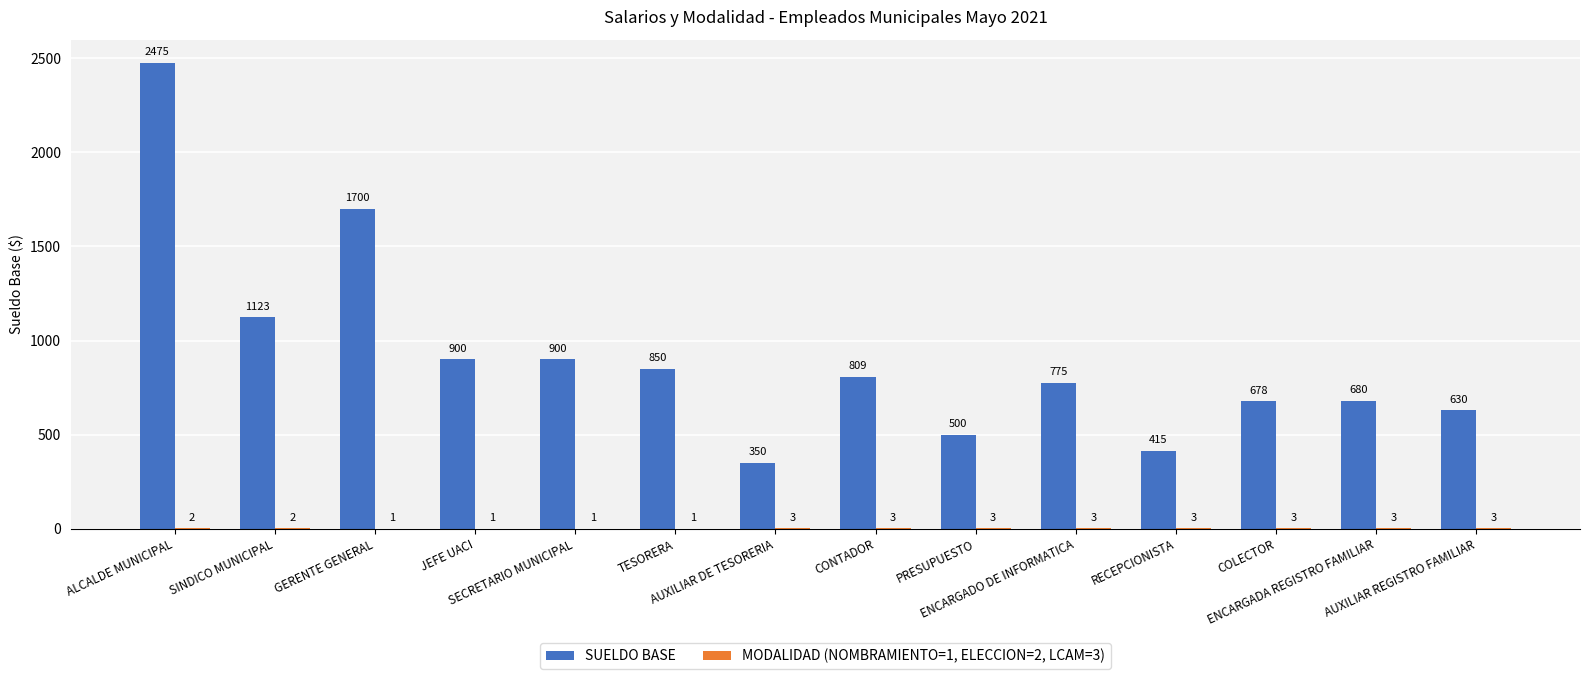

List the series in order of their overall mean, lowest first.

MODALIDAD (NOMBRAMIENTO=1, ELECCION=2, LCAM=3), SUELDO BASE